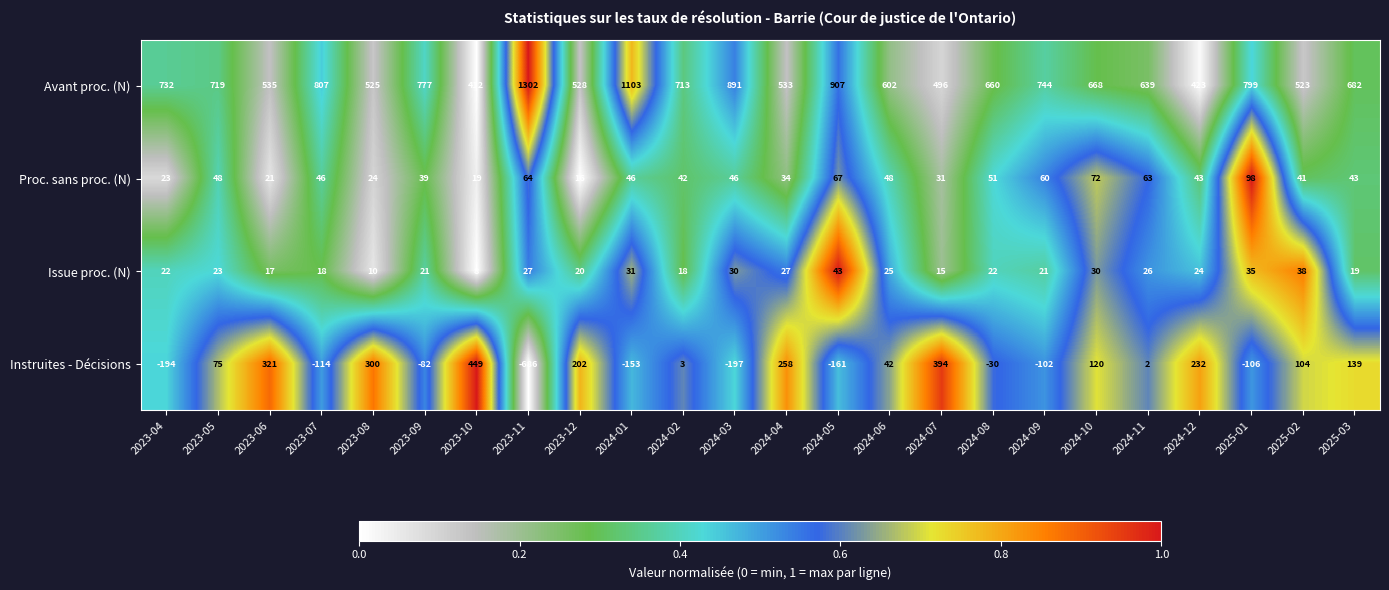

Rank the series by their maximum value, from lowest to highest.

Issue proc. (N), Proc. sans proc. (N), Instruites - Décisions, Avant proc. (N)